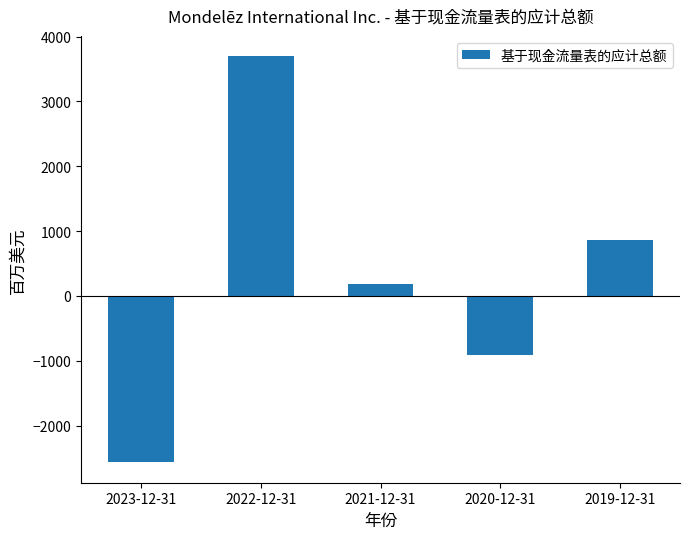

Reading left to right, what are all the values shown in this chart?

-2567	3697	185	-909	865